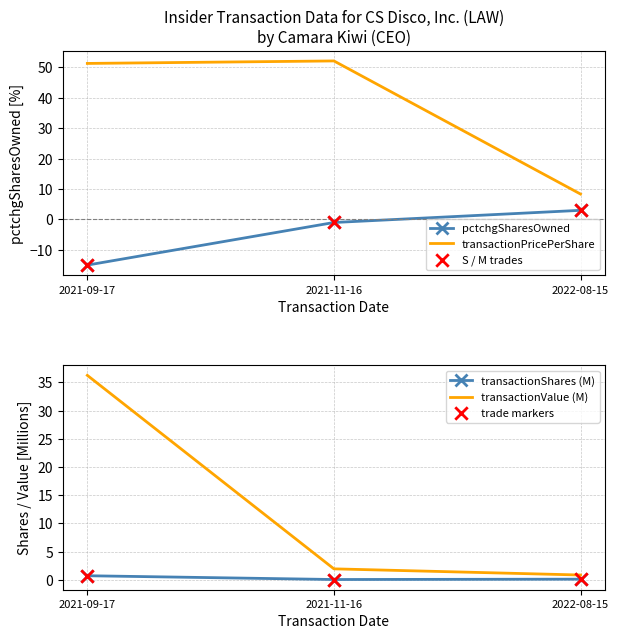

What is the total value across all series at 2021-11-16?

52.1